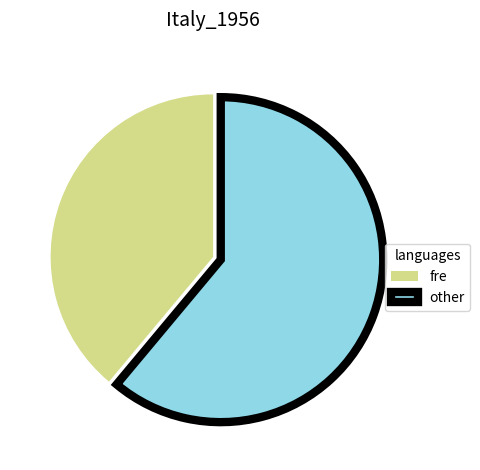

Count the number of slices in the pie.

2